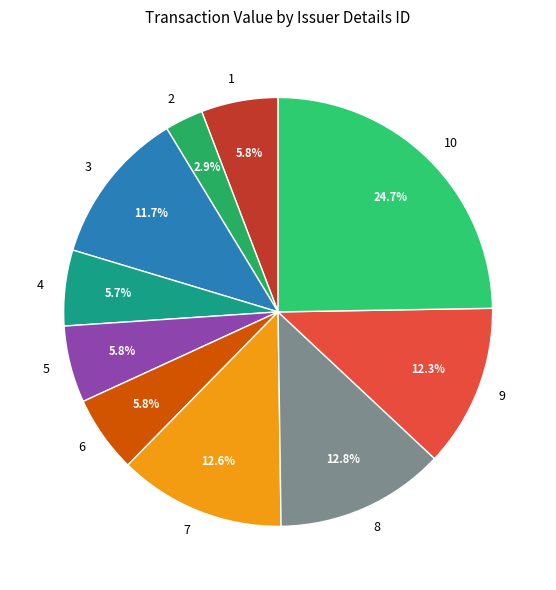

How many slices are in this pie chart?

10